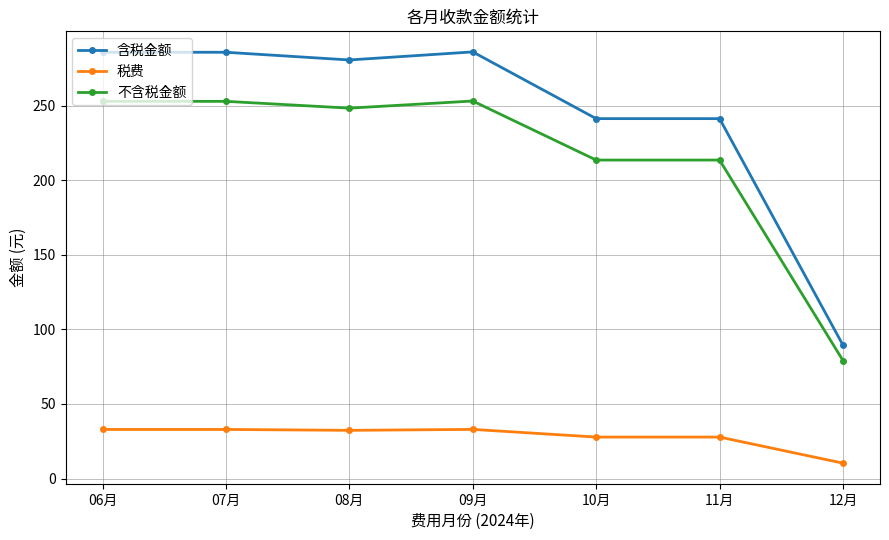

True or false: 不含税金额 and 税费 cross at least once.

False